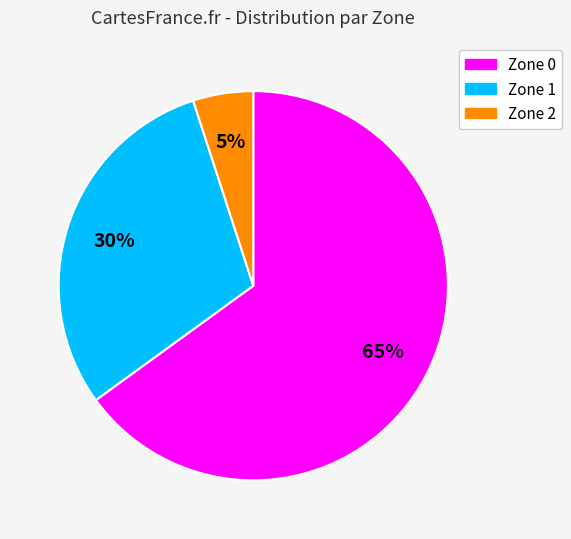

True or false: Zone 1 accounts for 30% of the total.

True